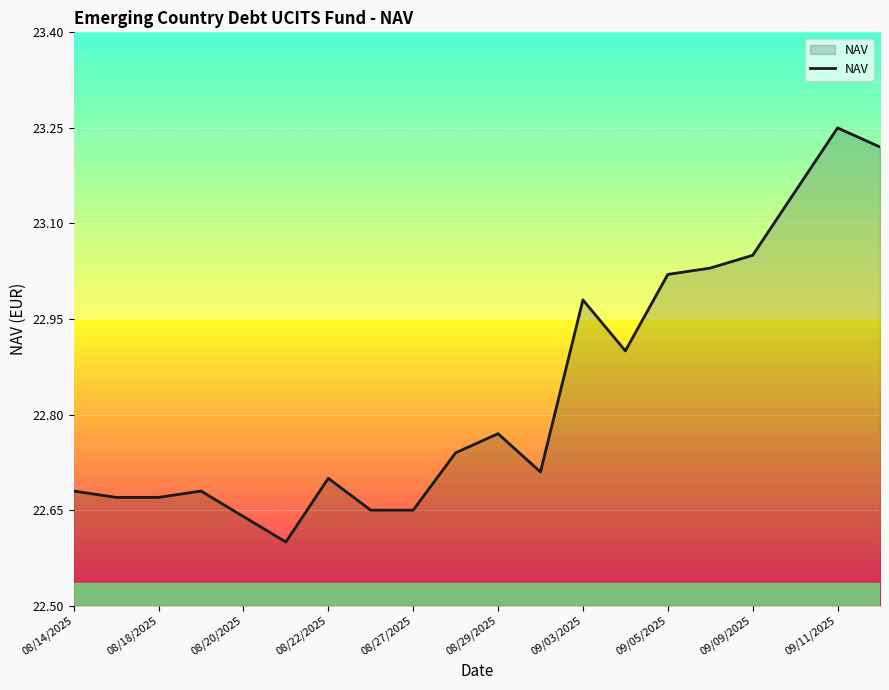

How many lines are shown in the chart?

1